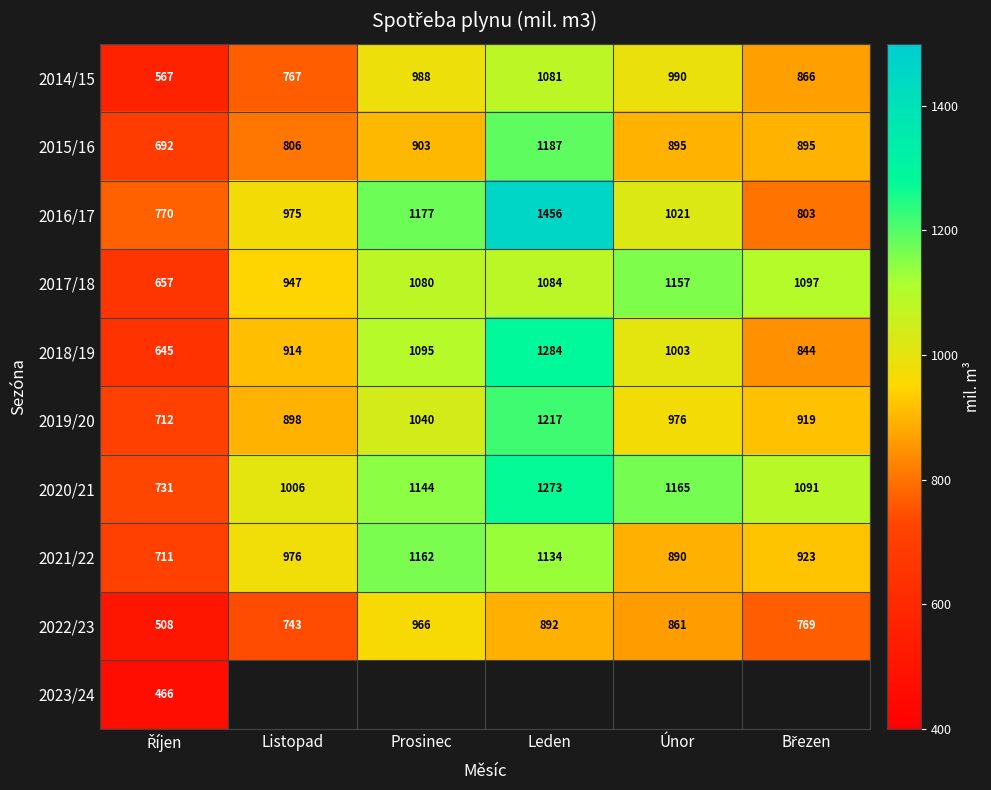

At which label is 2019/20 closest to 964?

Únor